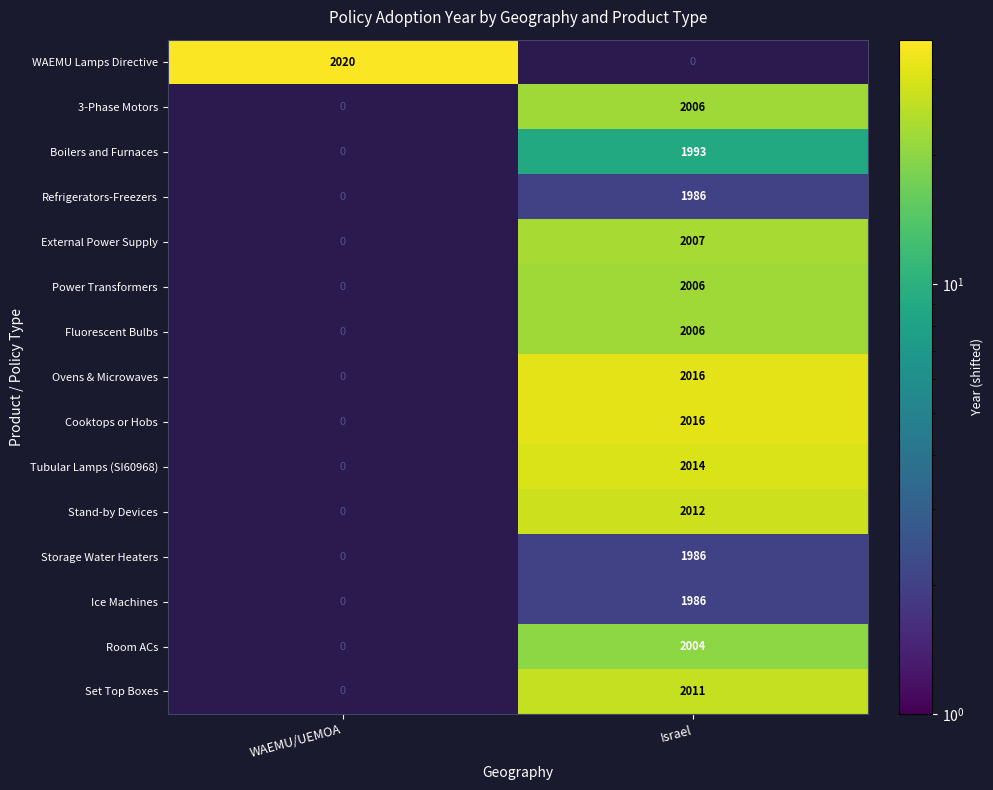

True or false: Ovens & Microwaves has a value of 2016 at Israel.

True